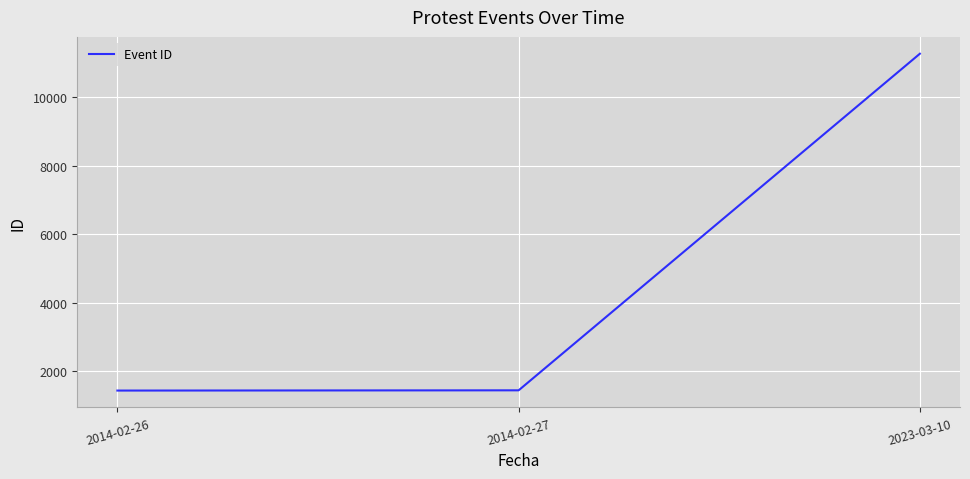

At which label is the value closest to 6354?

2014-02-27